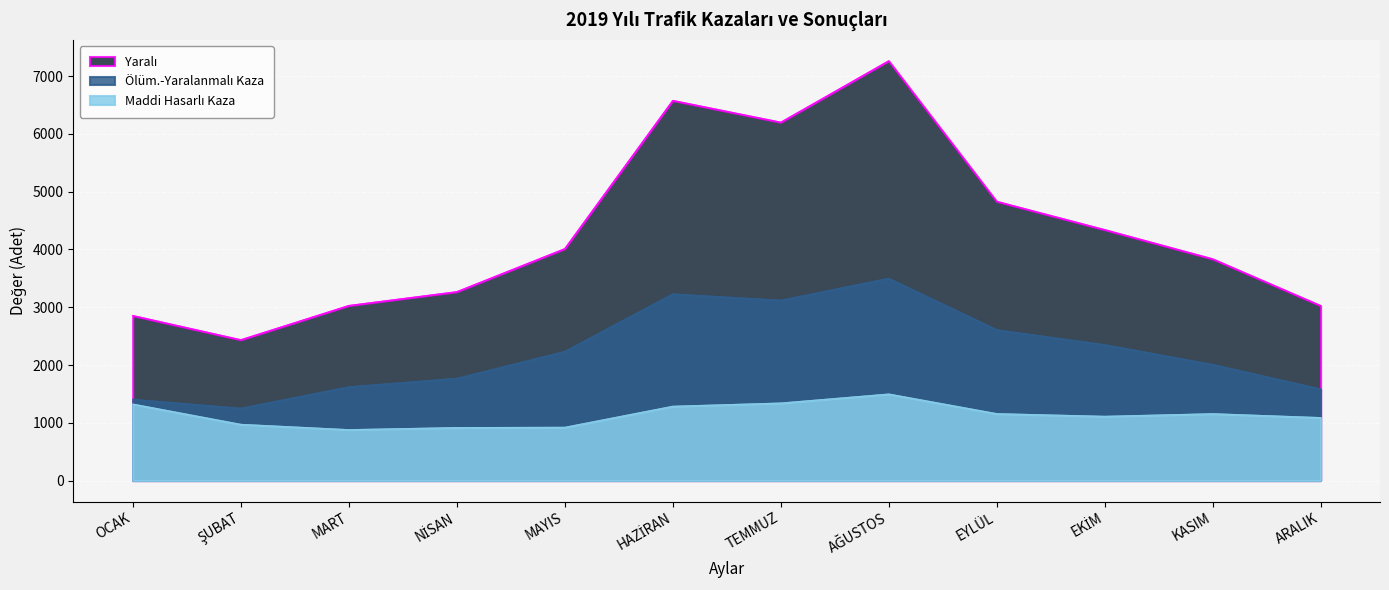

Which series has the widest spread of values?

Yaralı